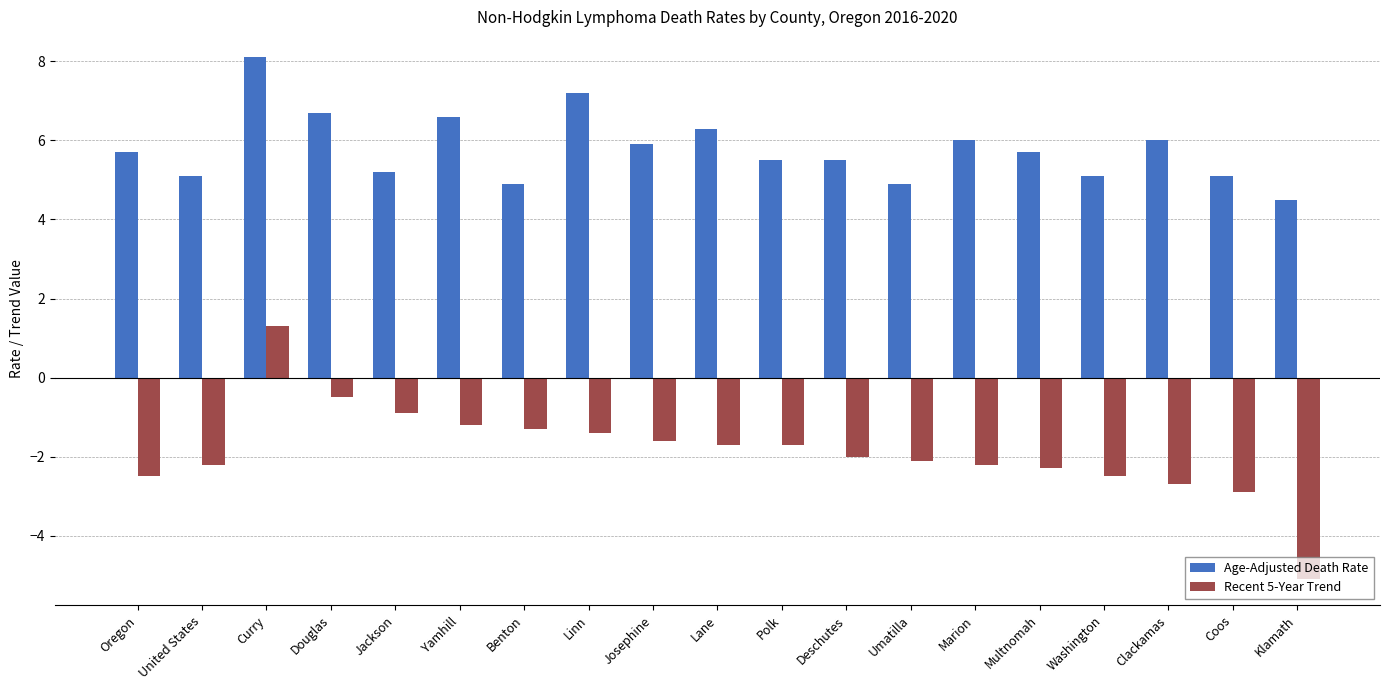

At which label does Age-Adjusted Death Rate reach its minimum?

Klamath